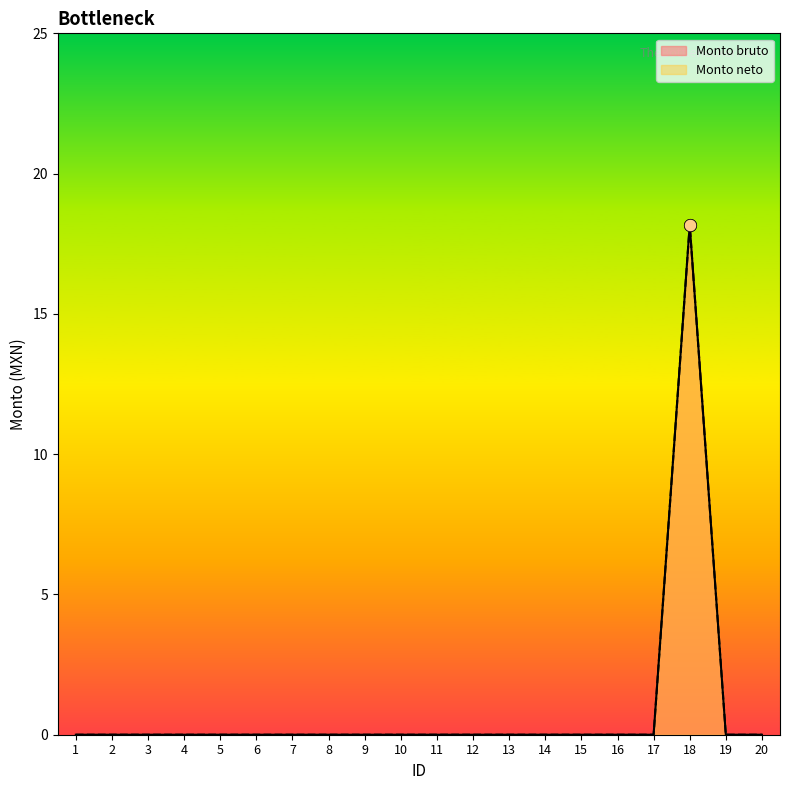

Which series has the largest Y range (max minus min)?

Monto bruto